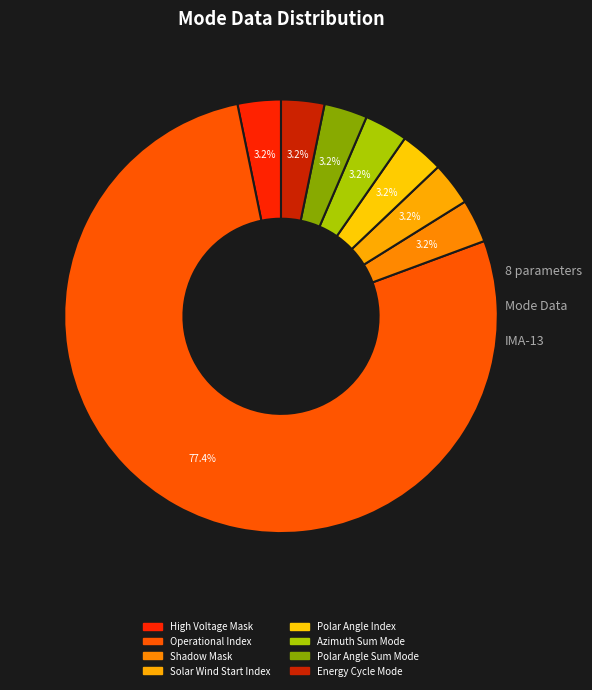

Is the sum of Energy Cycle Mode and Polar Angle Index greater than half?

No